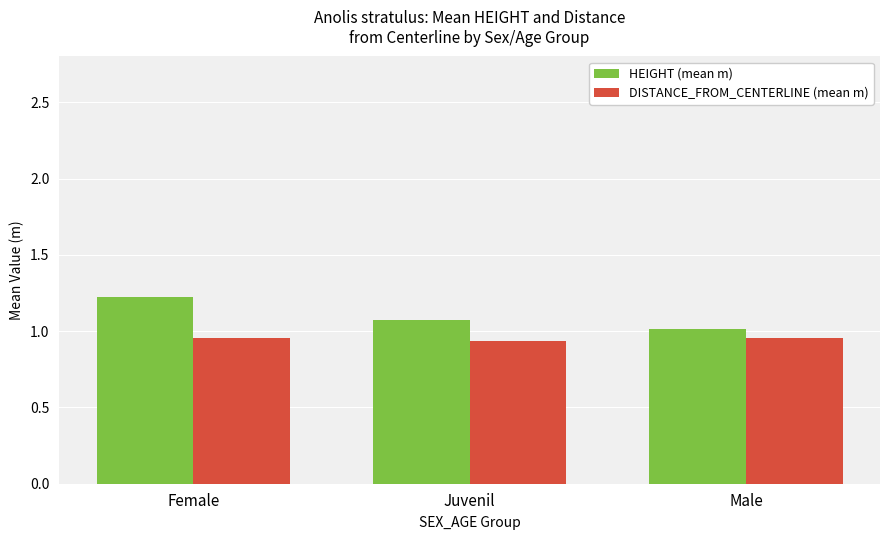

Is the value of HEIGHT (mean m) at Juvenil greater than the value of DISTANCE_FROM_CENTERLINE (mean m) at Female?

Yes